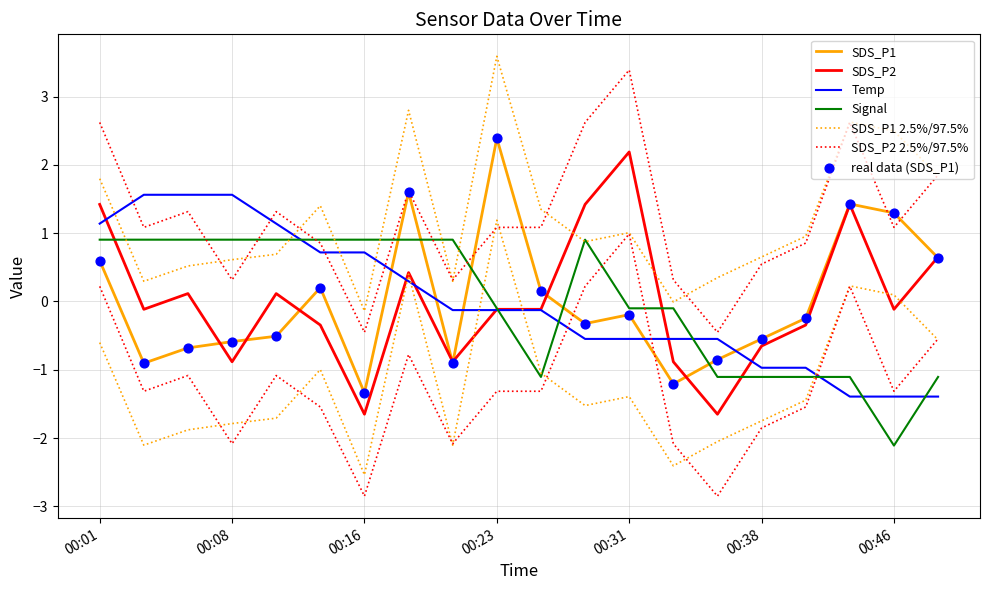

At which category is the sum across all series the highest?

00:01